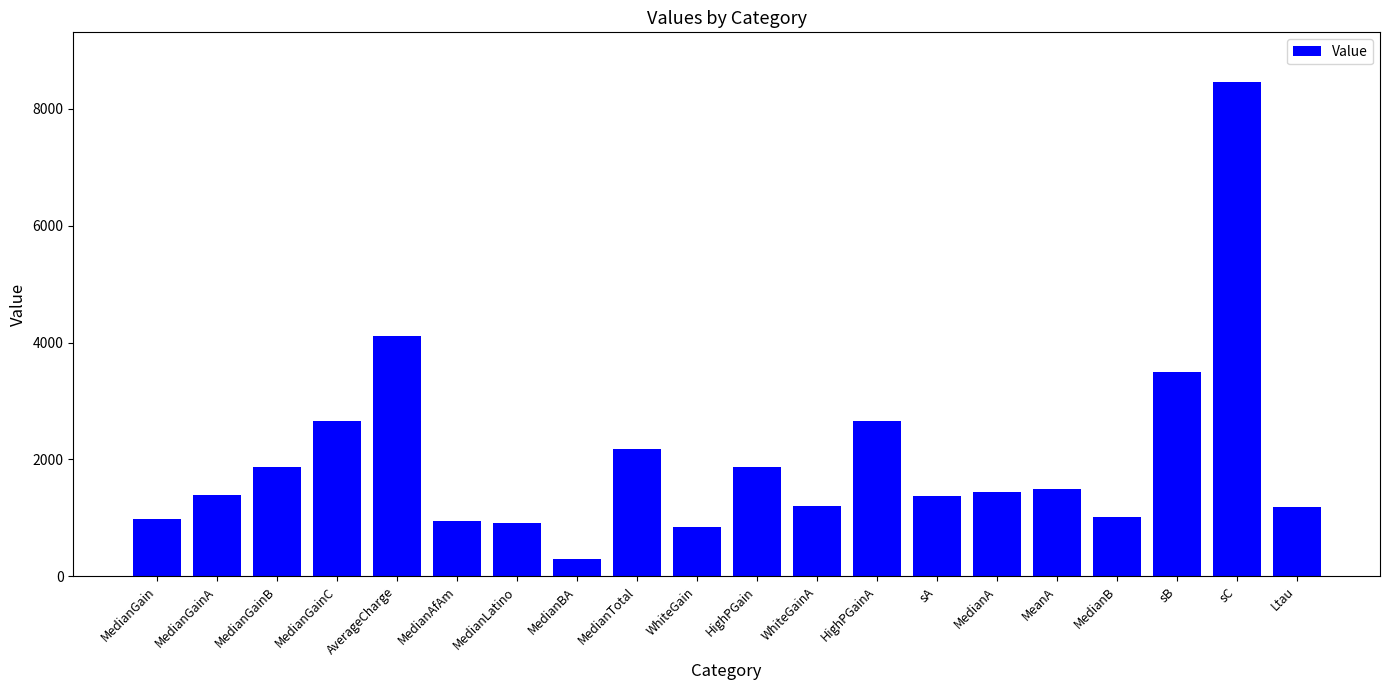

What is the difference between the second highest and second lowest values?

3274.9